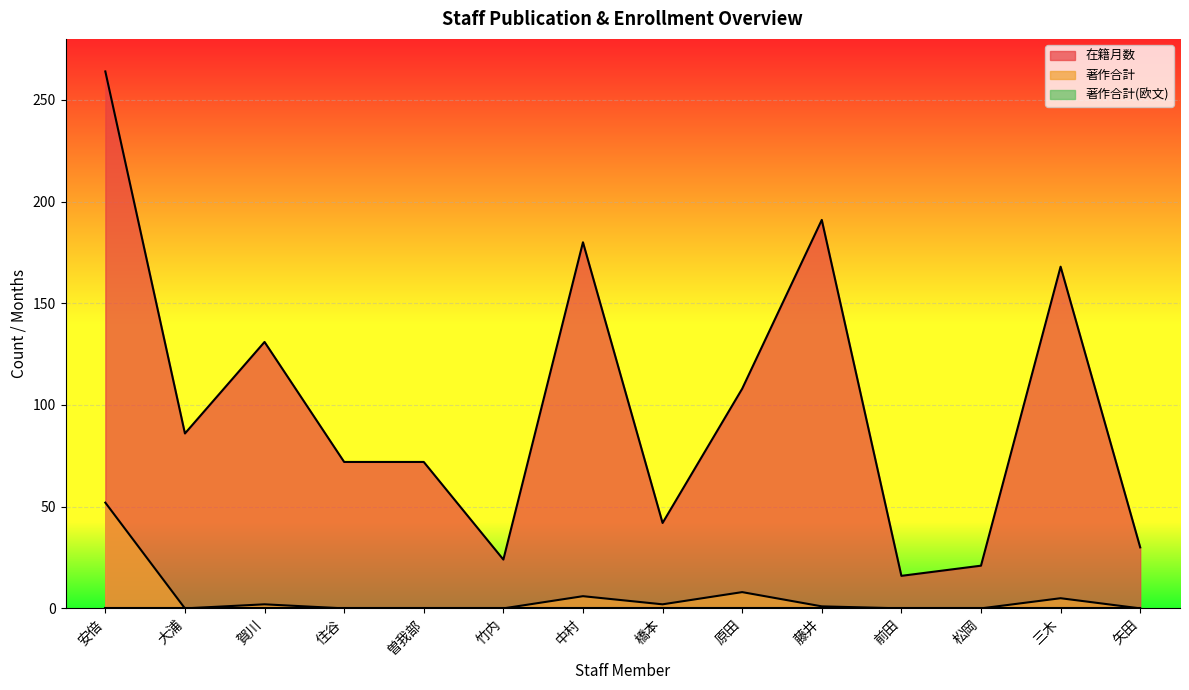

What is the difference between the highest and lowest values at 前田?

16